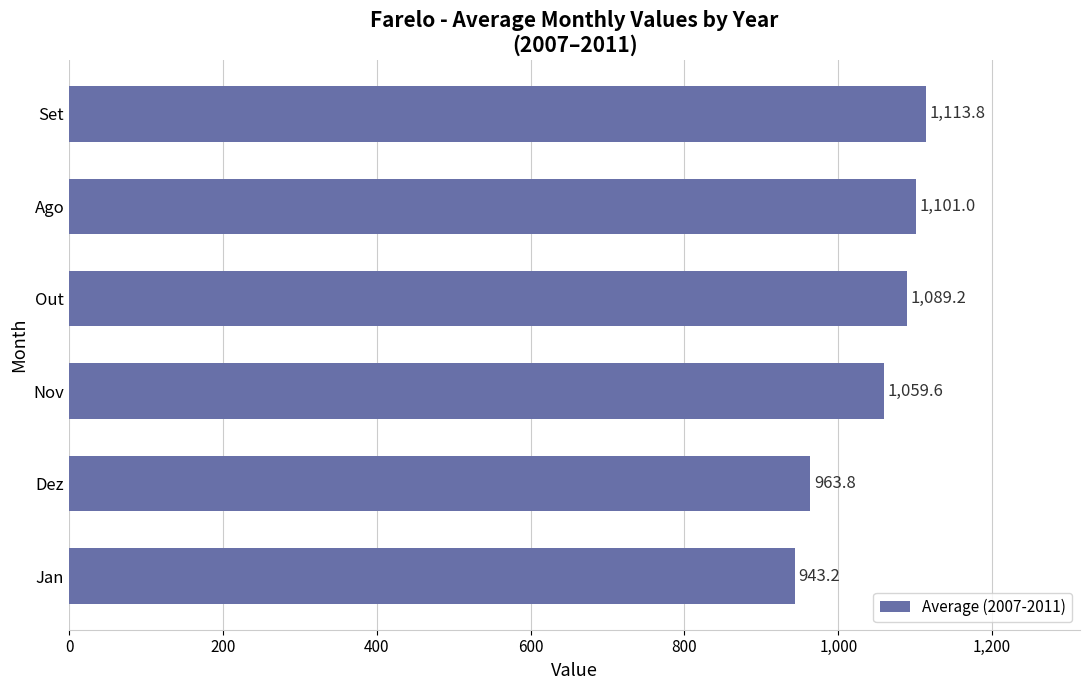

Reading bottom to top, what are all the values shown in this chart?

943.2	963.8	1059.6	1089.2	1101.0	1113.8